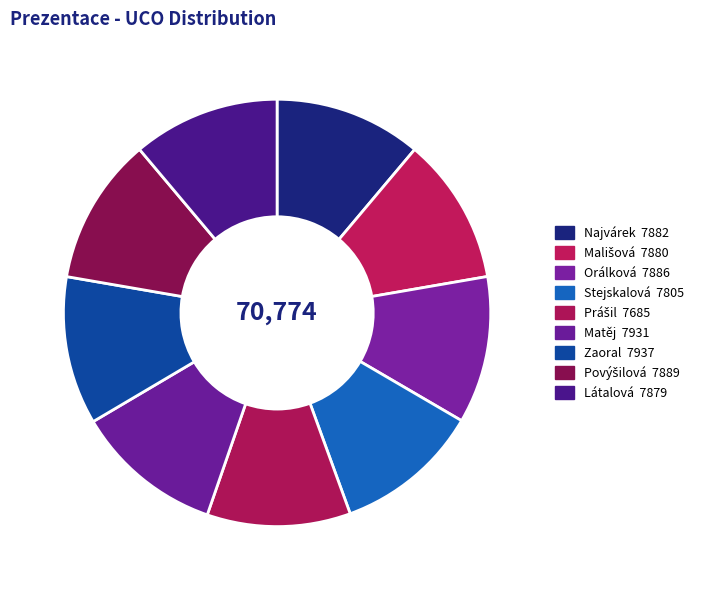

Is there any slice that represents more than half of the pie?

No